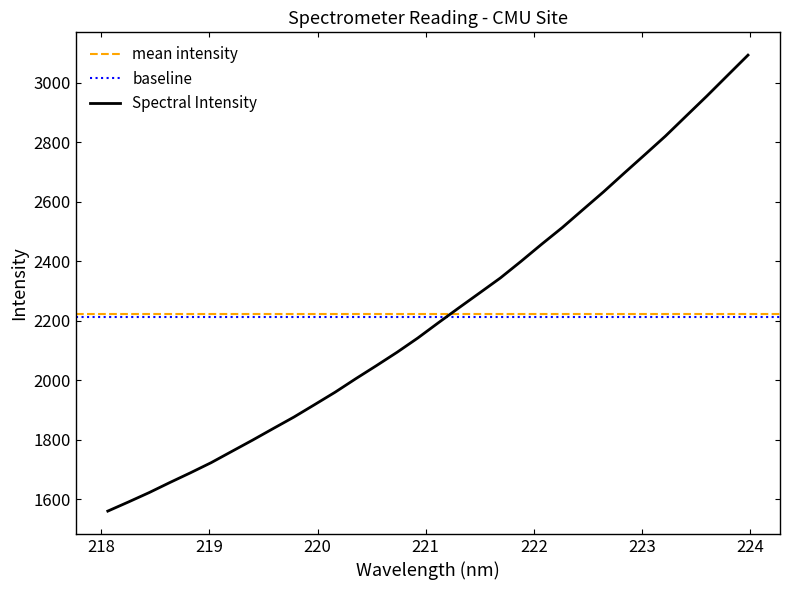

What is the highest value of the Spectral Intensity series?

3092.3